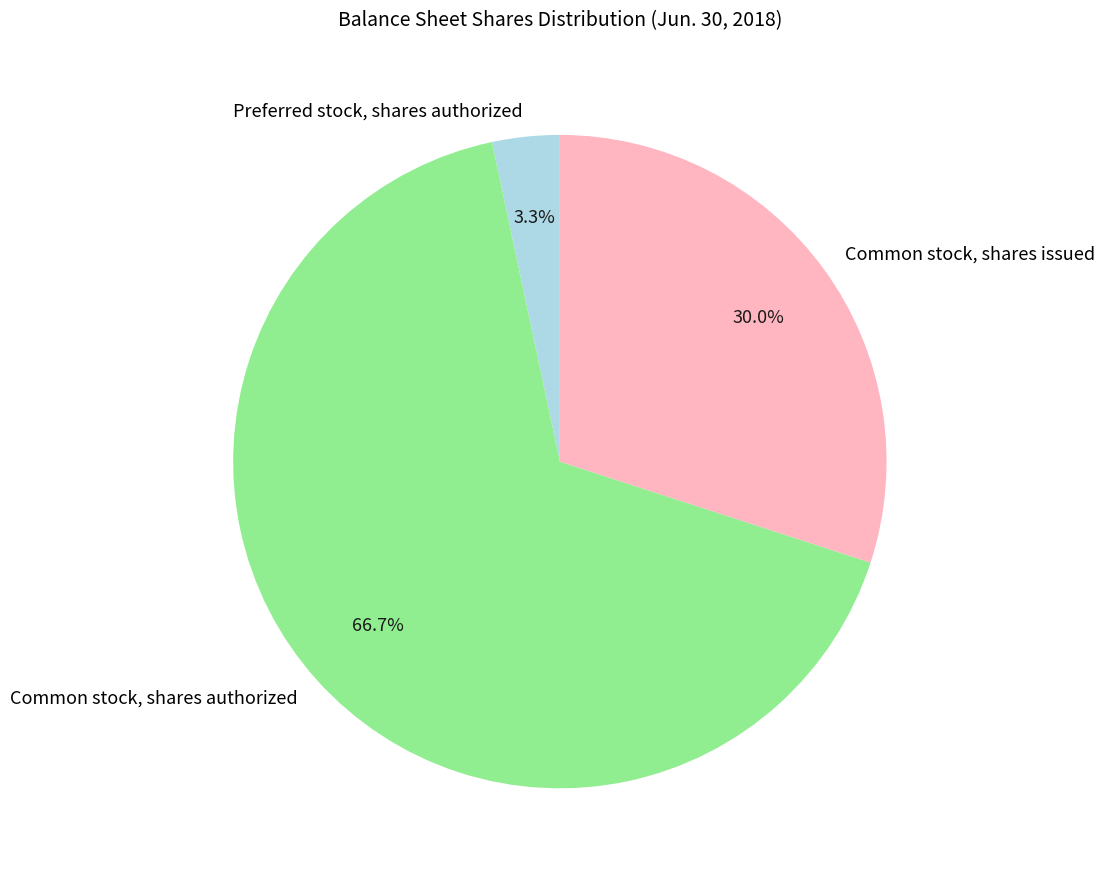

What is the largest slice in the pie chart?

Common stock, shares authorized